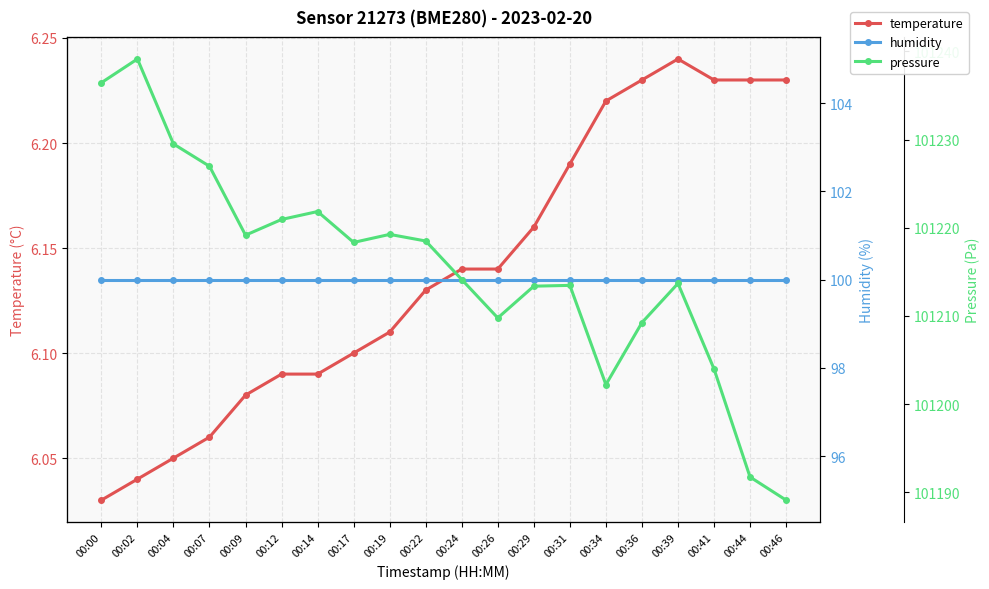

Is it true that humidity equals 173.2 at 00:00?

False